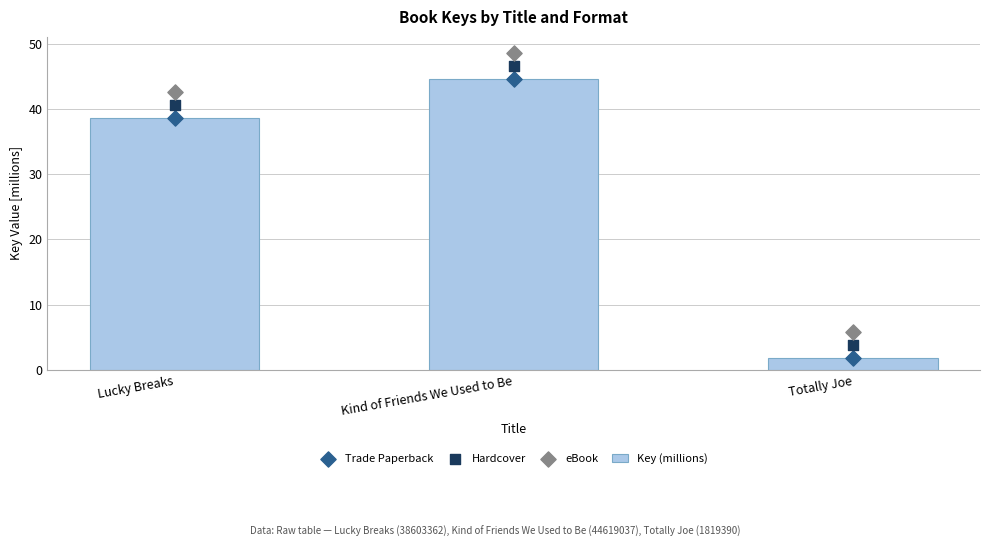

What are all the series names shown in the legend?

Key (millions), Trade Paperback, Hardcover, eBook